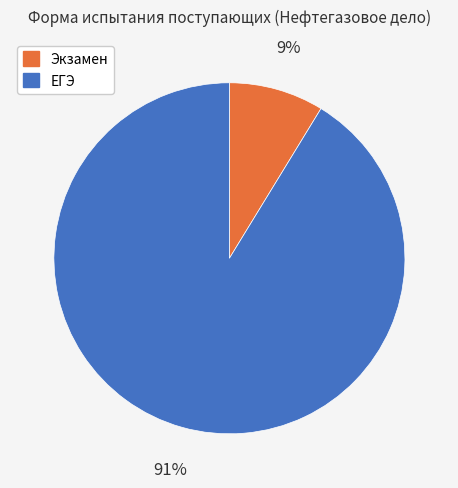

Between ЕГЭ and Экзамен, which is larger?

ЕГЭ